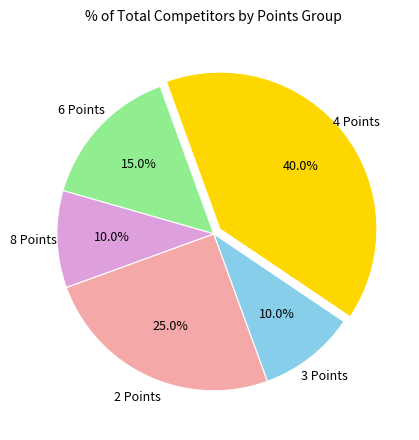

Does any single category account for the majority?

No